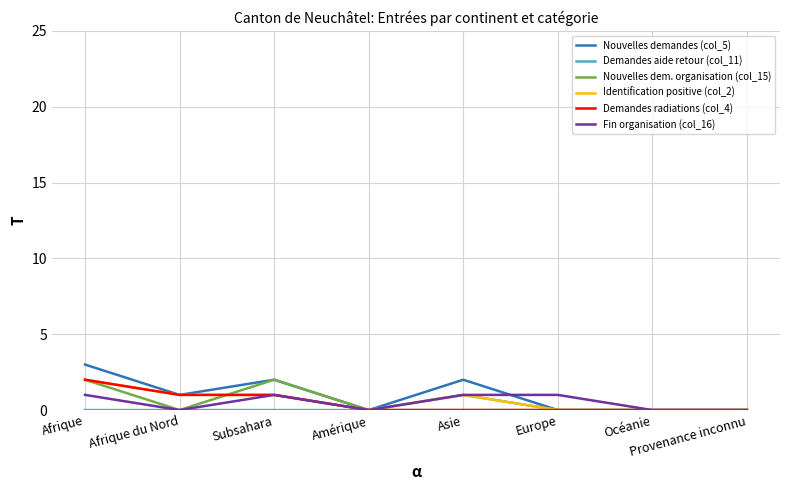

The Demandes aide retour (col_11) series shows -1 at Europe. True or false?

False